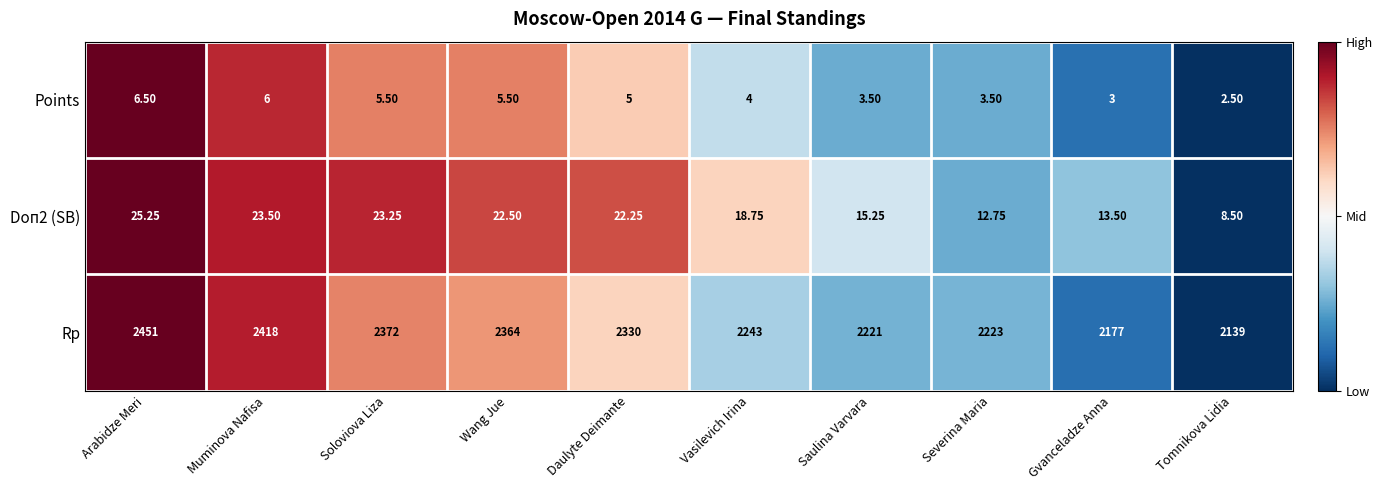

At which label does Doп2 (SB) reach its minimum?

Tomnikova Lidia